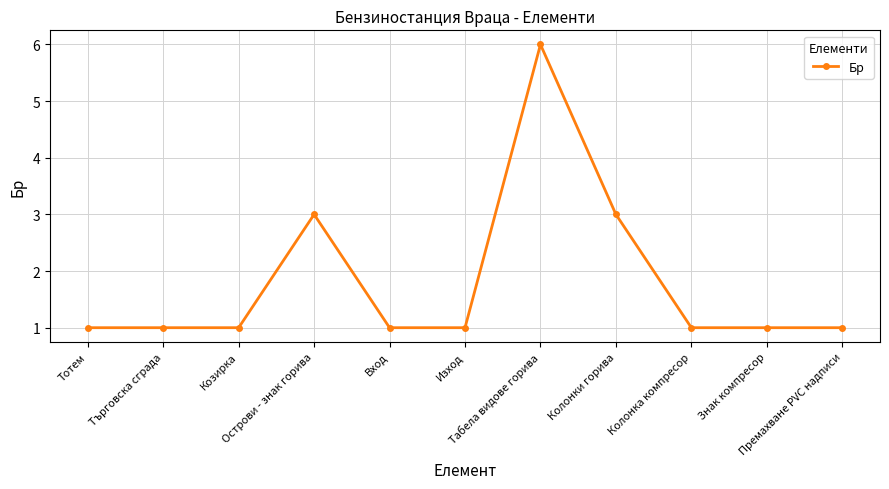

Reading right to left, what are all the values shown in this chart?

1	1	1	3	6	1	1	3	1	1	1